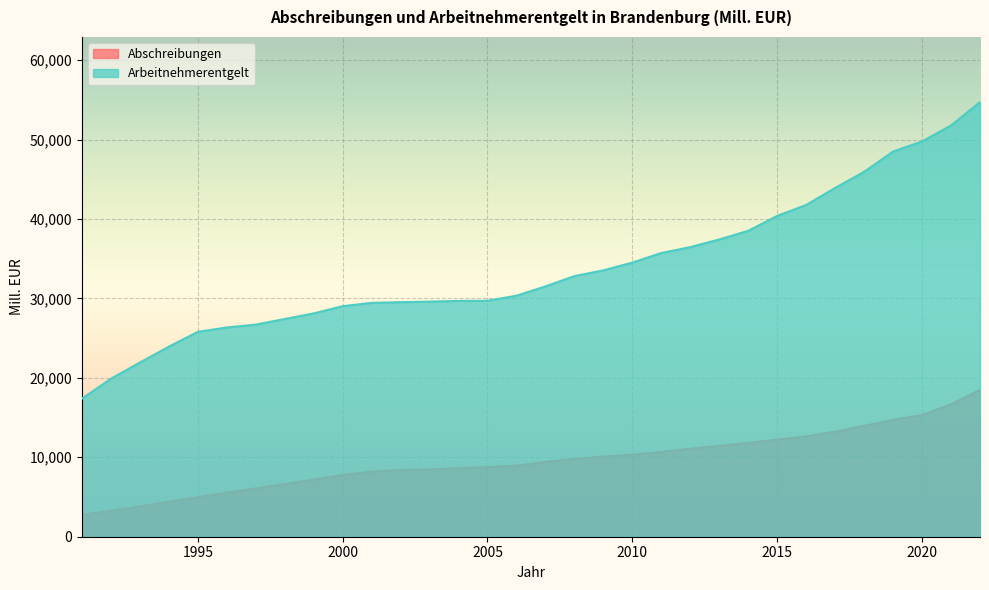

List the labels in order of Abschreibungen value, smallest first.

1991, 1992, 1993, 1994, 1995, 1996, 1997, 1998, 1999, 2000, 2001, 2002, 2003, 2004, 2005, 2006, 2007, 2008, 2009, 2010, 2011, 2012, 2013, 2014, 2015, 2016, 2017, 2018, 2019, 2020, 2021, 2022